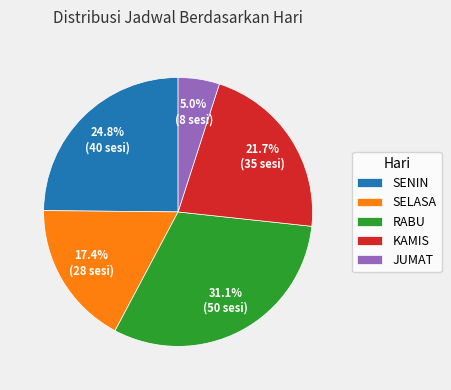

Does RABU represent more than half of the total?

No